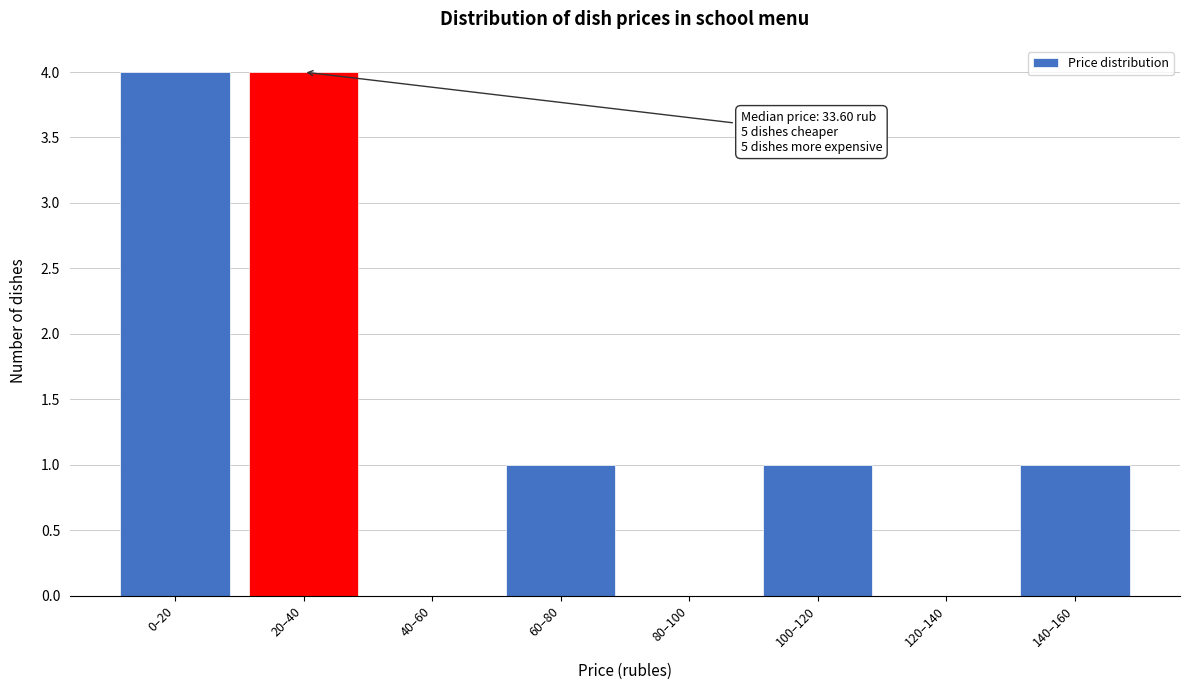

Reading left to right, what are all the values shown in this chart?

0–20=4	20–40=4	40–60=0	60–80=1	80–100=0	100–120=1	120–140=0	140–160=1